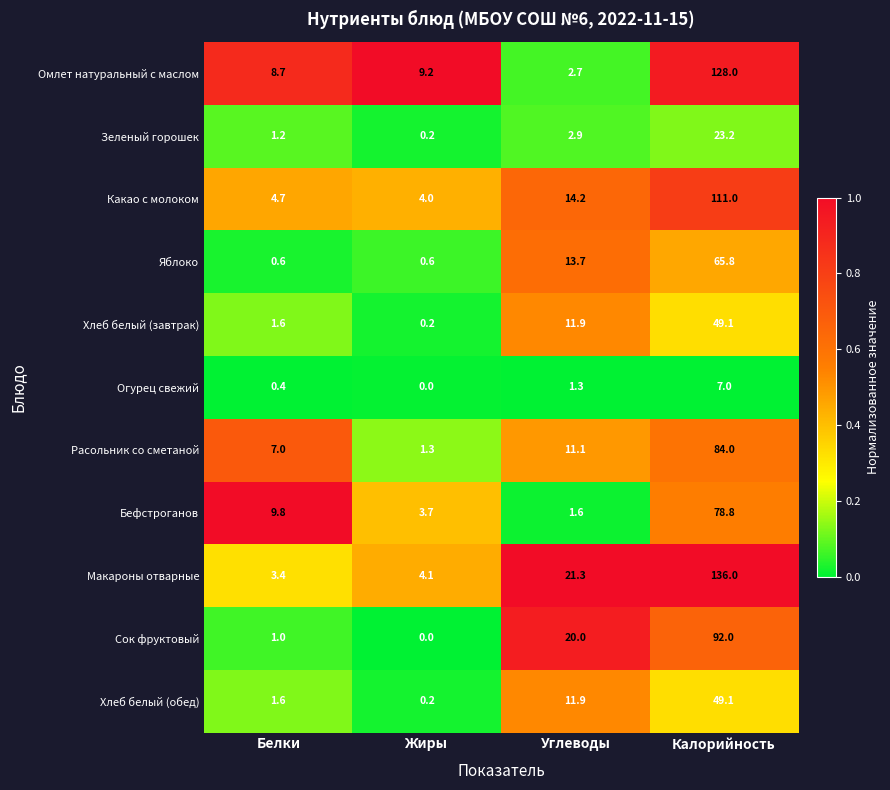

The Макароны отварные series shows 136.0 at Калорийность. True or false?

True